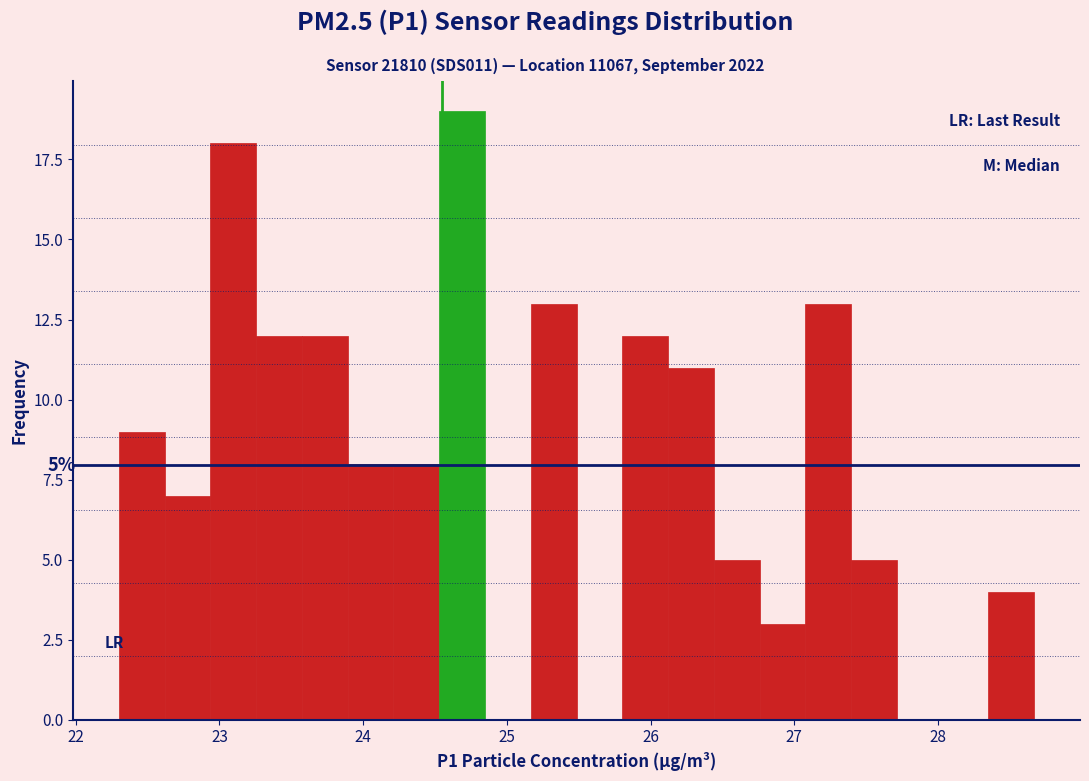

Read against the x-axis, roughly where is the centre of the tallest bar?

24.7